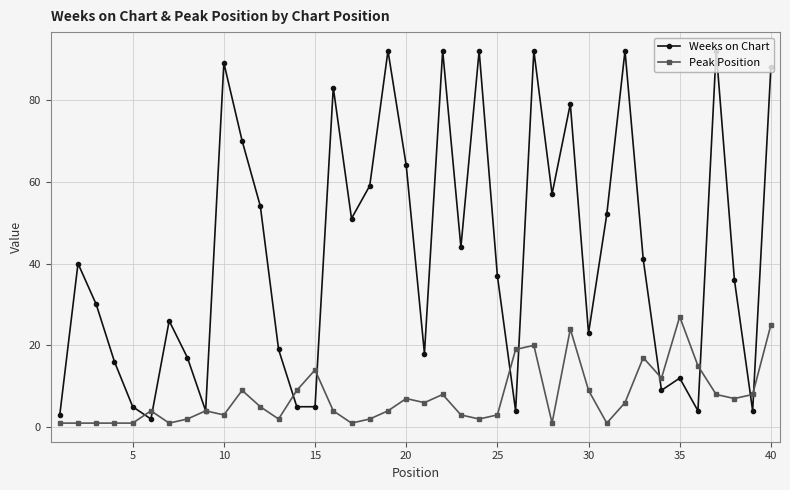

Which series has the largest range (max minus min)?

Weeks on Chart